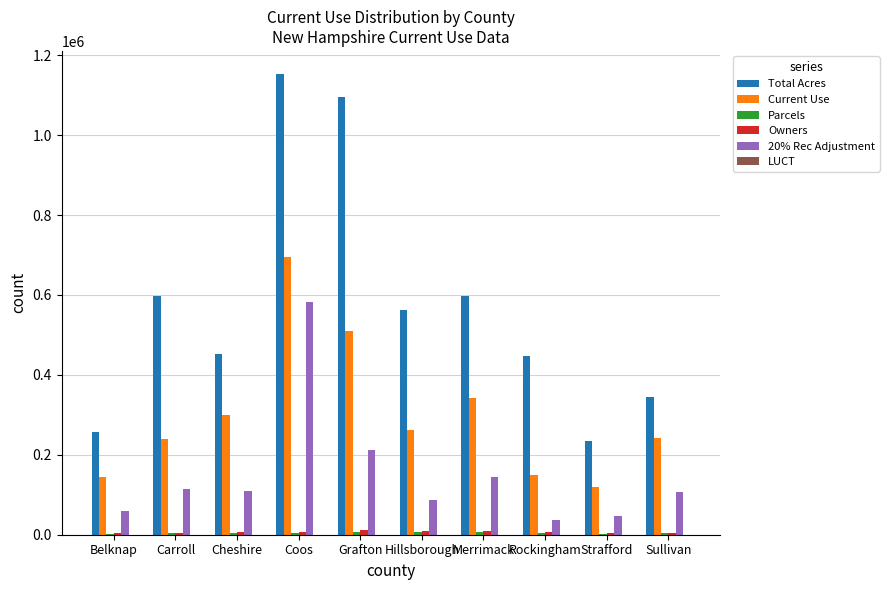

What is the spread (max minus min) of values at Cheshire?

452801.8